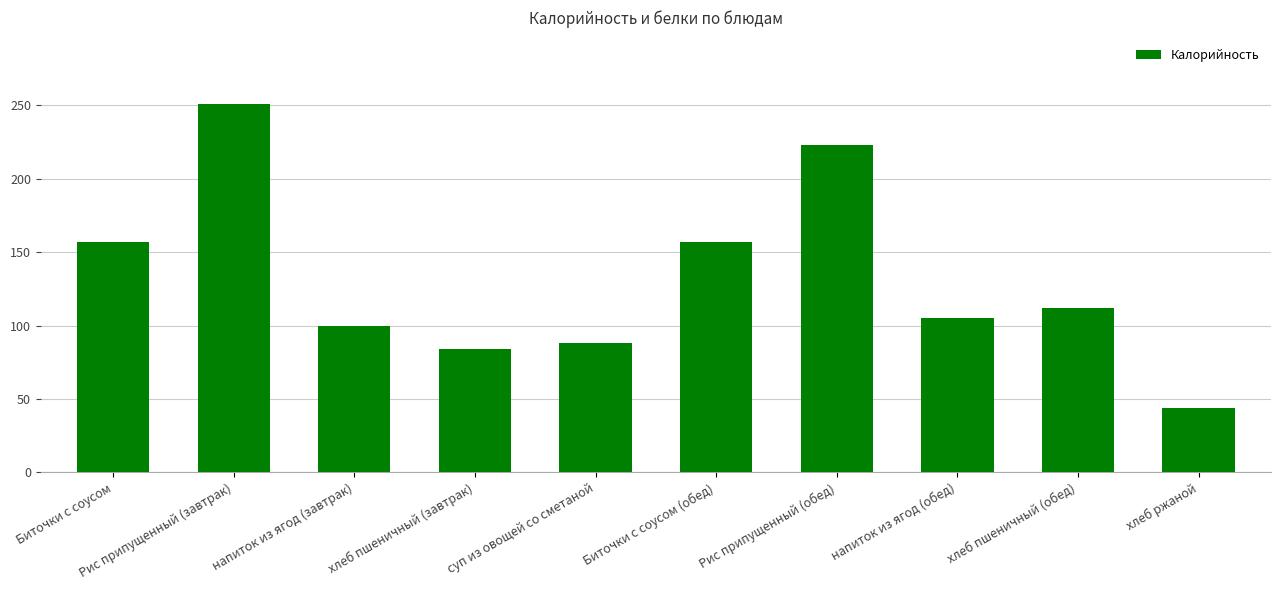

At which label does the data first exceed 112?

Биточки с соусом